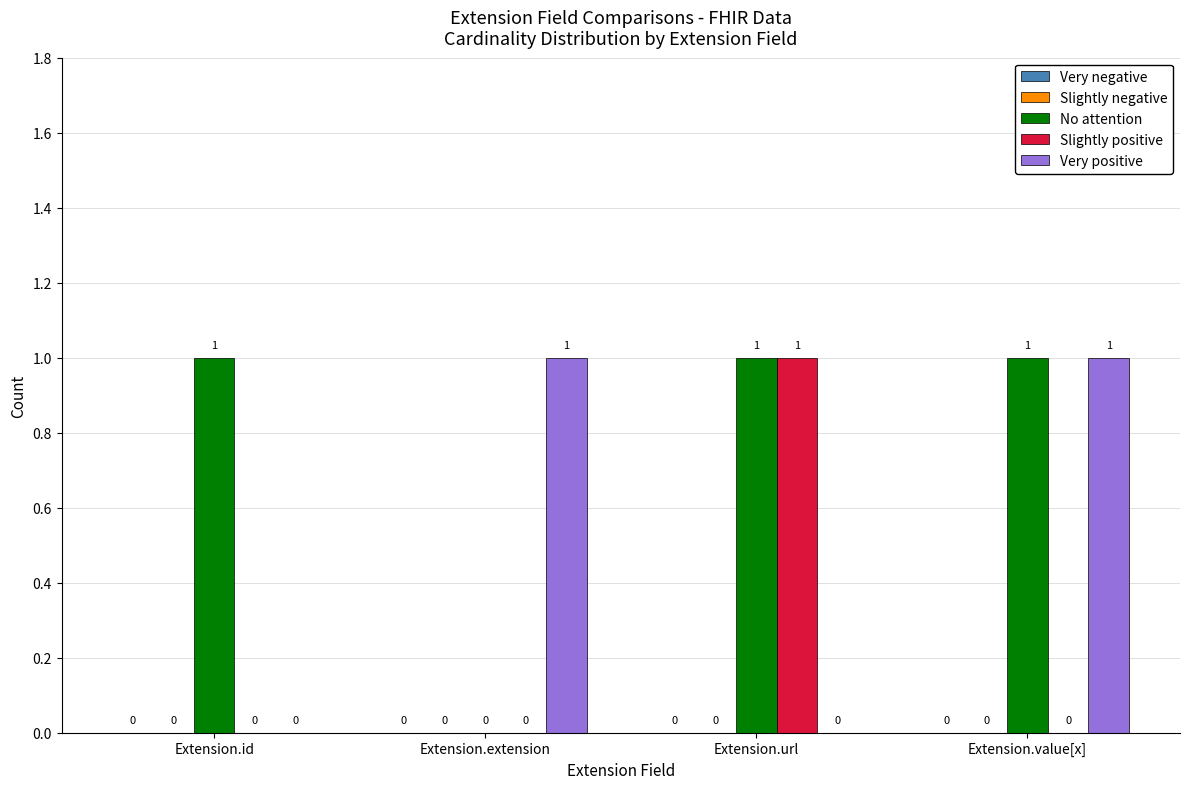

True or false: Very positive has a value of 1 at Extension.extension.

True